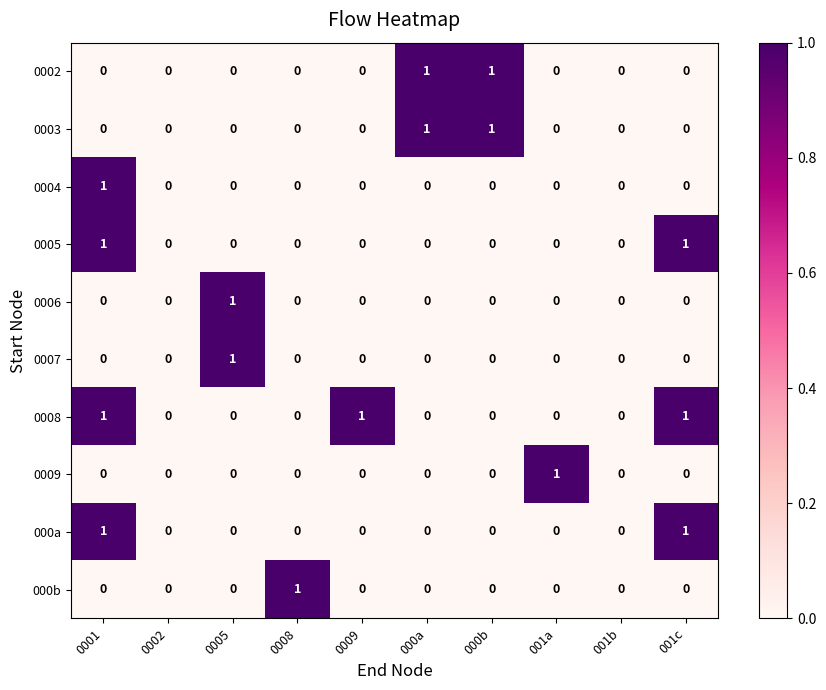

How many 000a values are between 0 and 1?

10